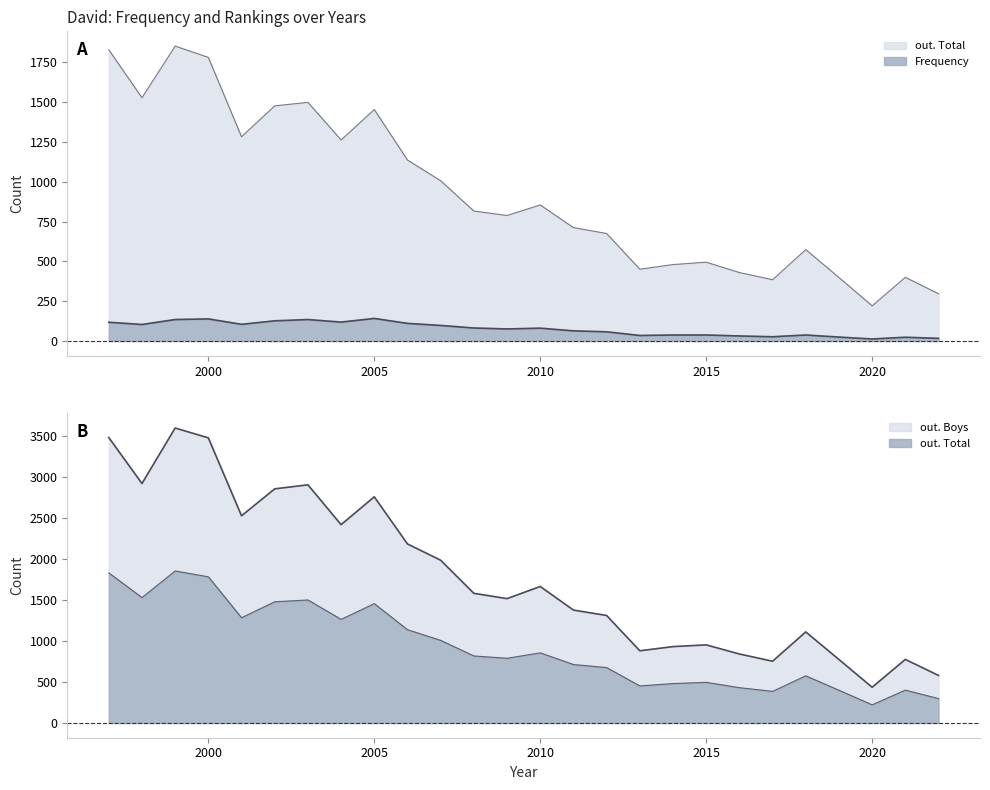

In out. Total, how many points are lower than both neighbors (excluding endpoints)?

7